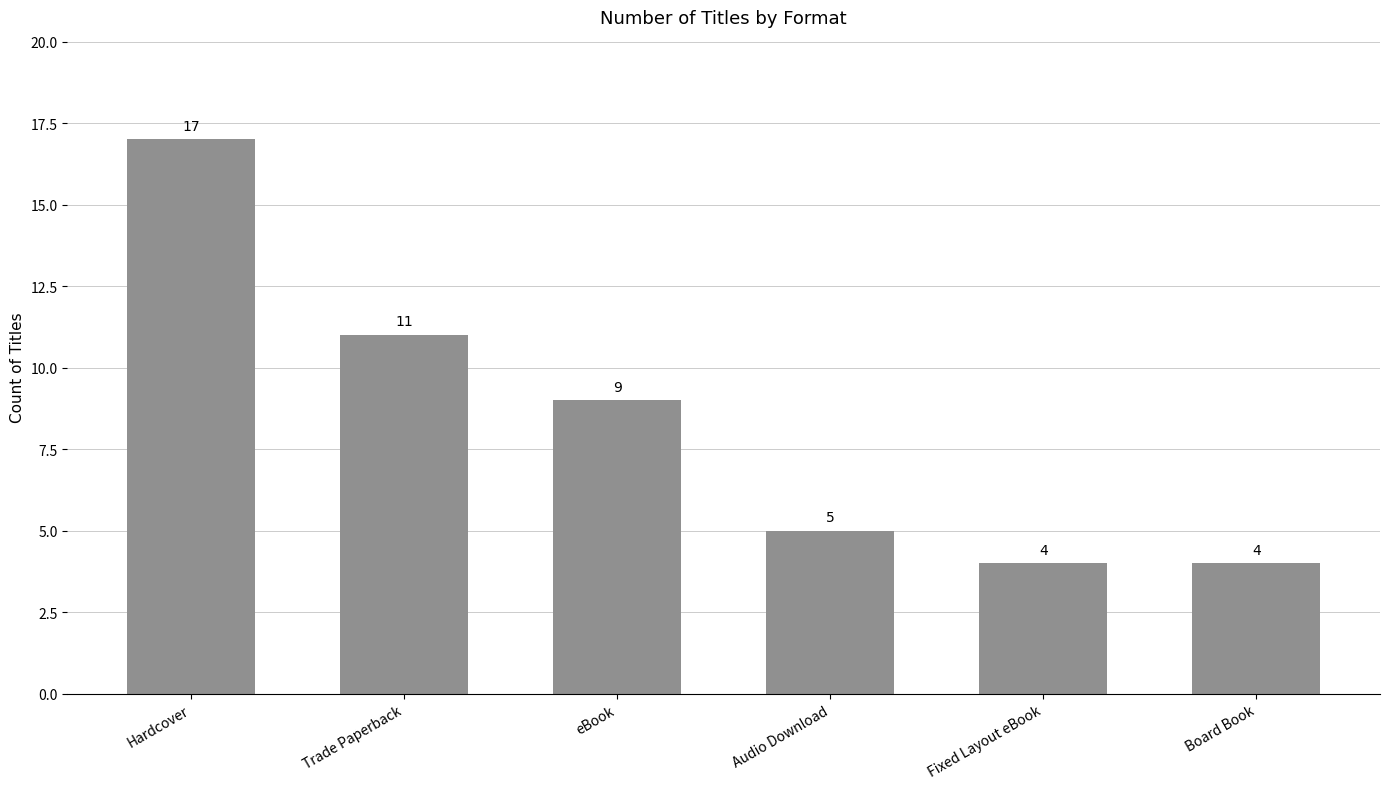

Which category has the highest value across all series?

Hardcover